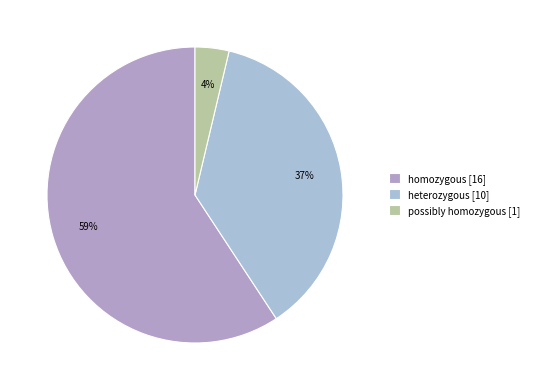

What is the largest slice in the pie chart?

homozygous